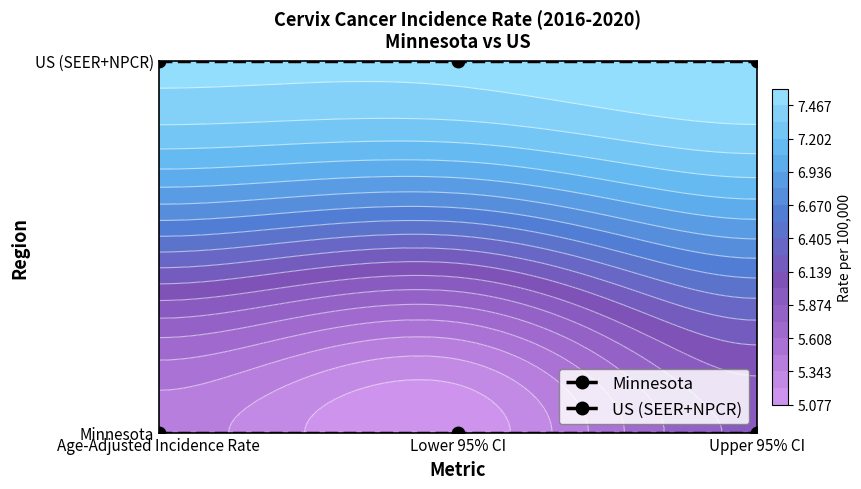

Which series has the largest total across all categories?

US (SEER+NPCR)